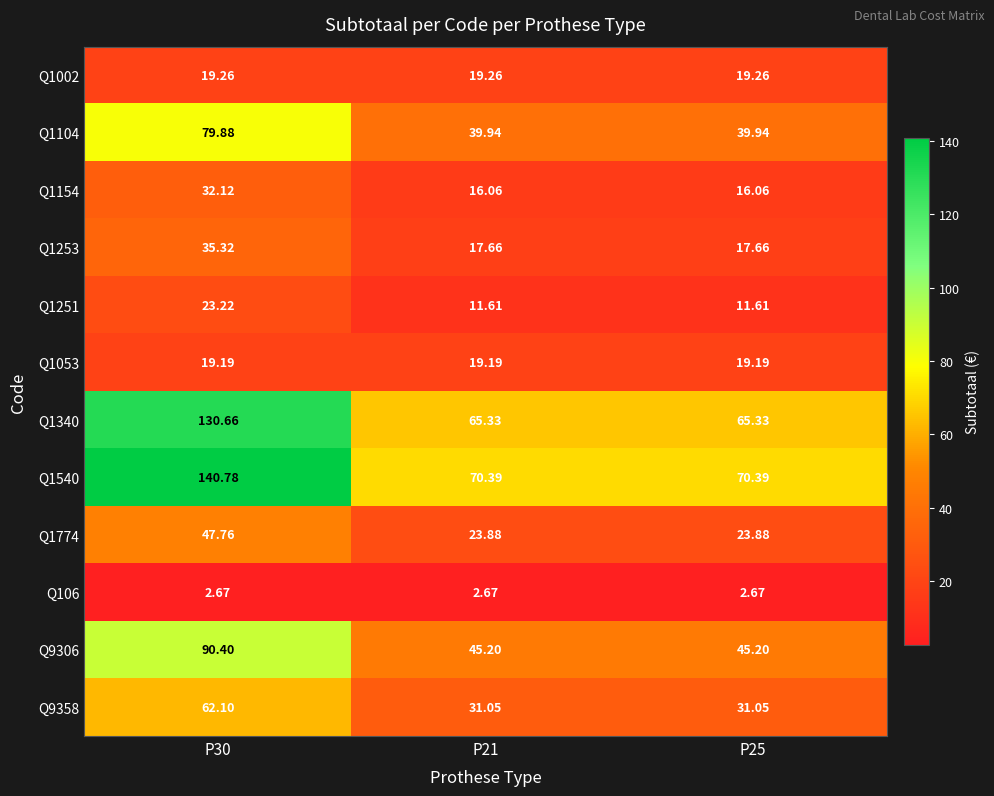

At how many categories does at least one series exceed 29?

3